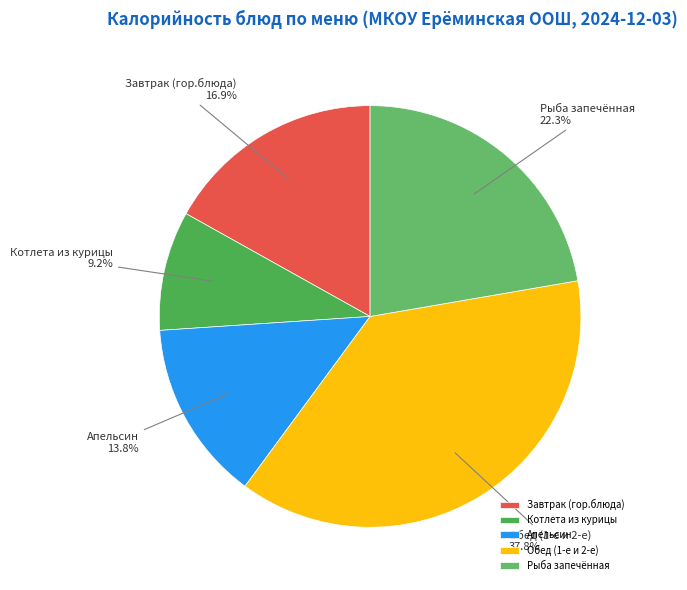

How much of the chart is everything except Рыба запечённая?

77.7%